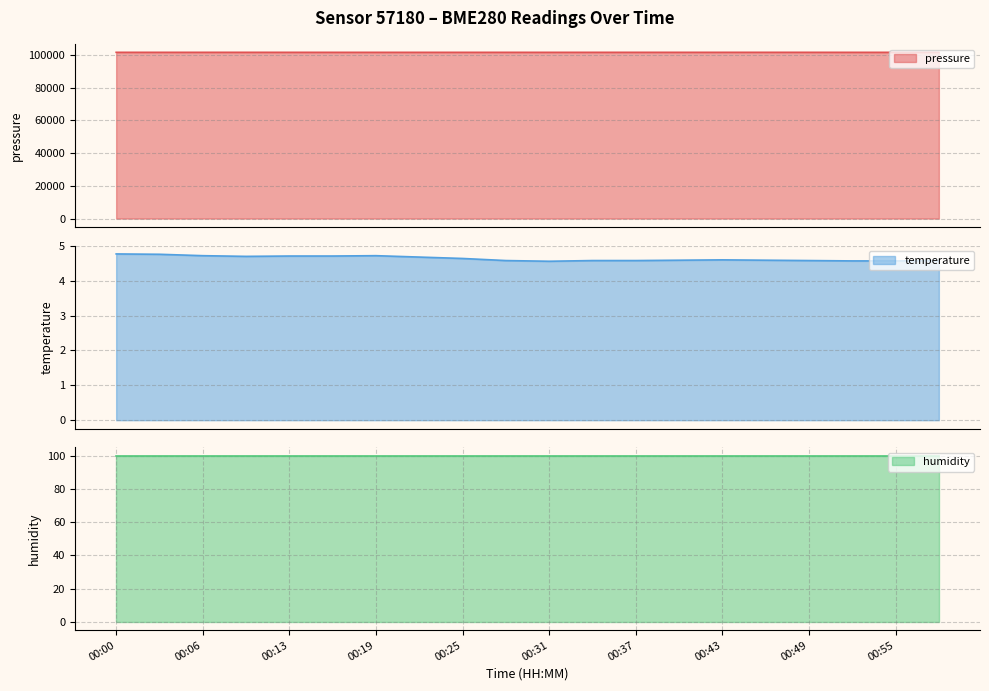

What is the minimum value for pressure?

101687.1